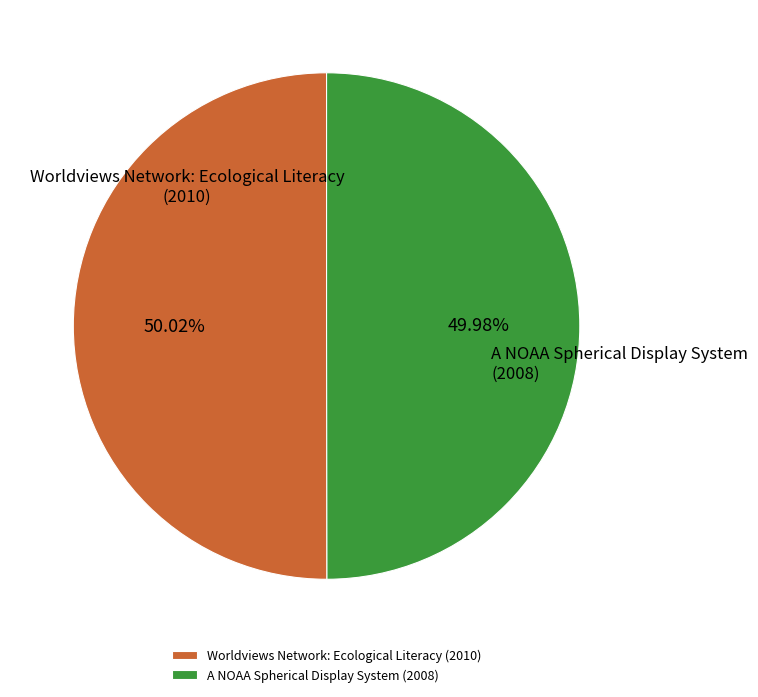

Is the sum of Worldviews Network: Ecological Literacy (2010) and A NOAA Spherical Display System (2008) greater than half?

Yes